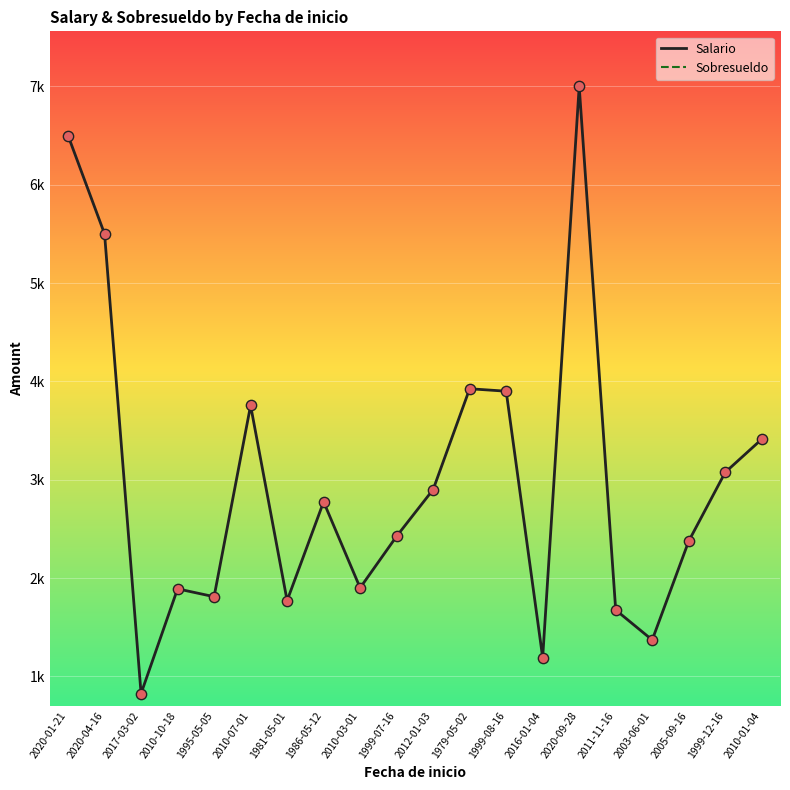

Which series has the largest Y range (max minus min)?

Salario